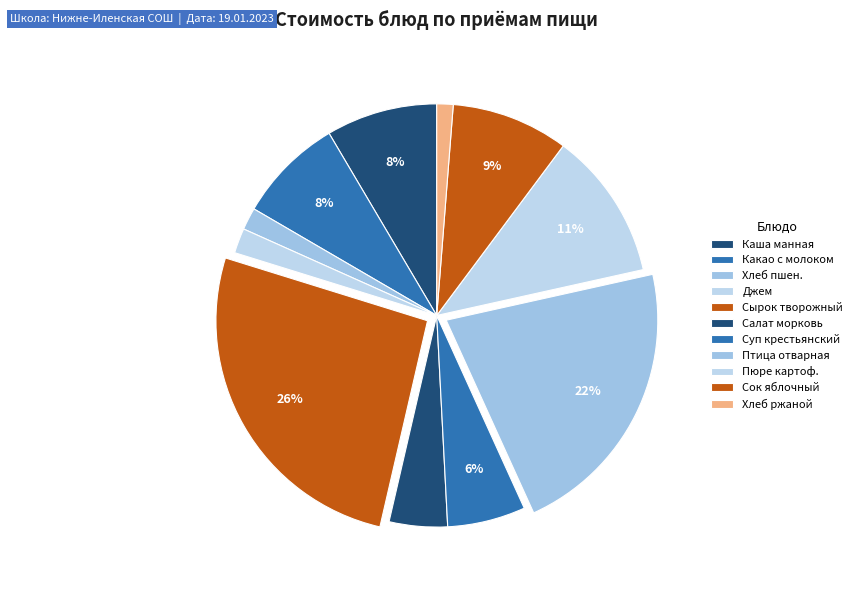

How many segments does this pie chart have?

11